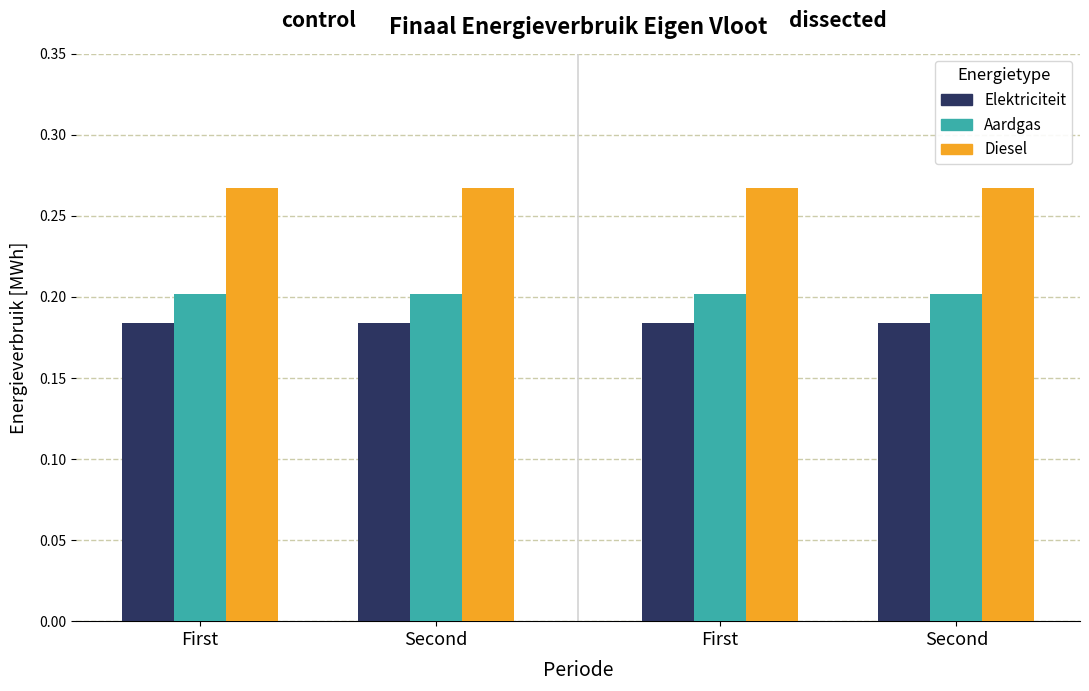

Is it true that Elektriciteit equals 0.3 at First?

False